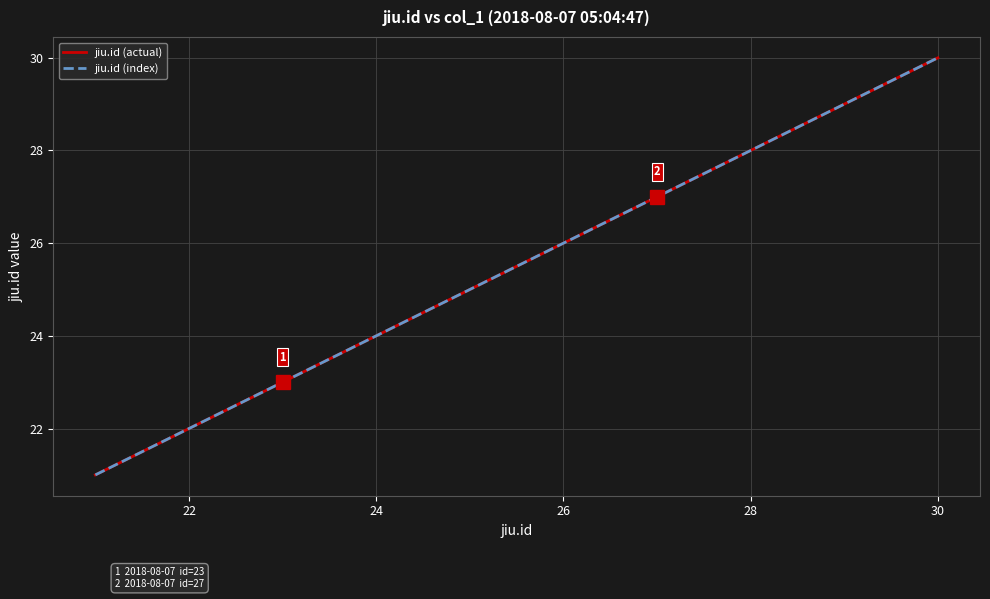

What is the smallest value displayed?

21